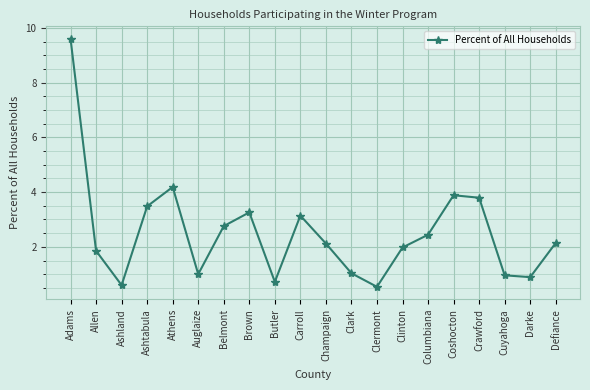

At which category does the data reach its first local valley?

Ashland